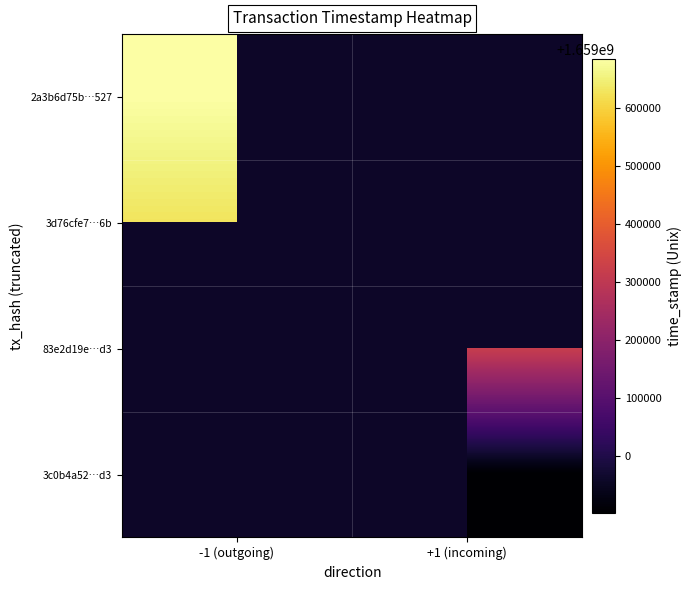

Which series has the widest spread of values?

2a3b6d75b…527